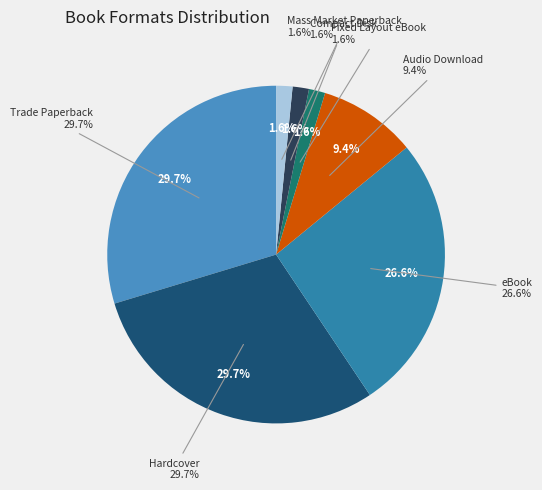

The Fixed Layout eBook slice represents 9% of the pie. True or false?

False